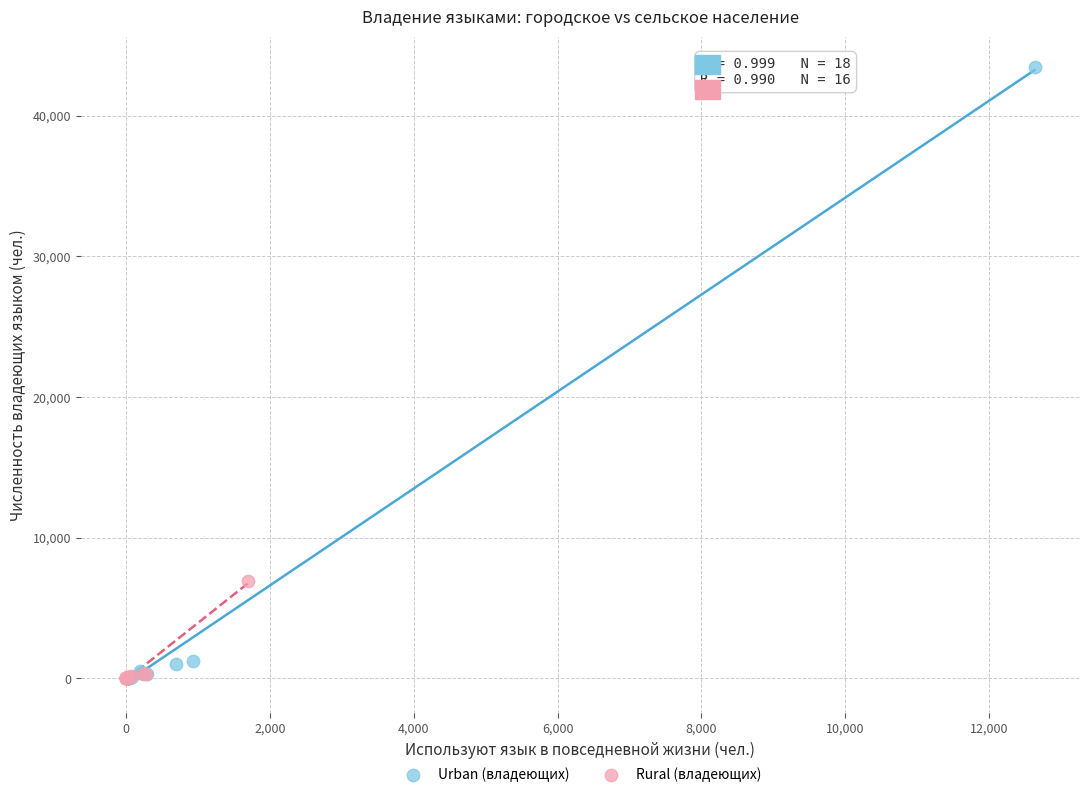

Which series has the largest Y range (max minus min)?

Urban (владеющих)